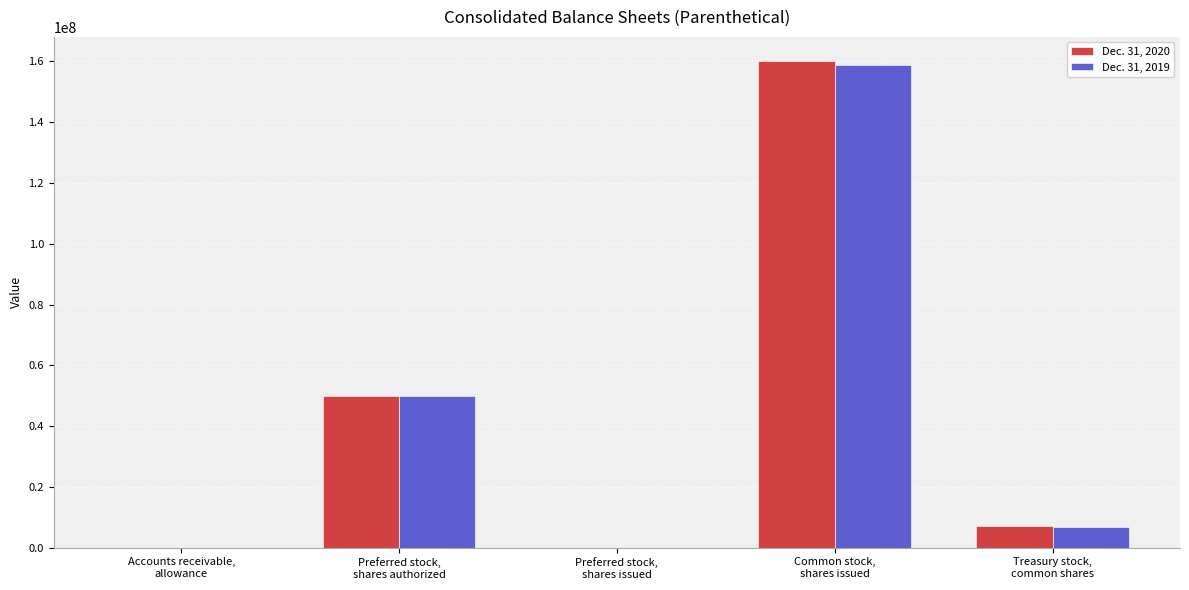

What is the greatest value displayed?

160014960